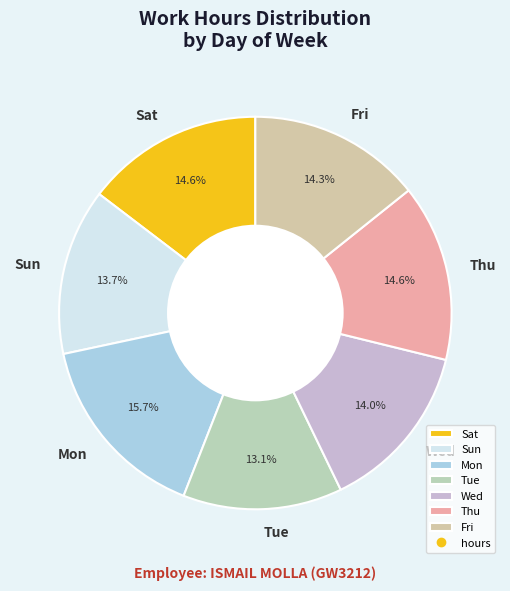

Does any single category account for the majority?

No